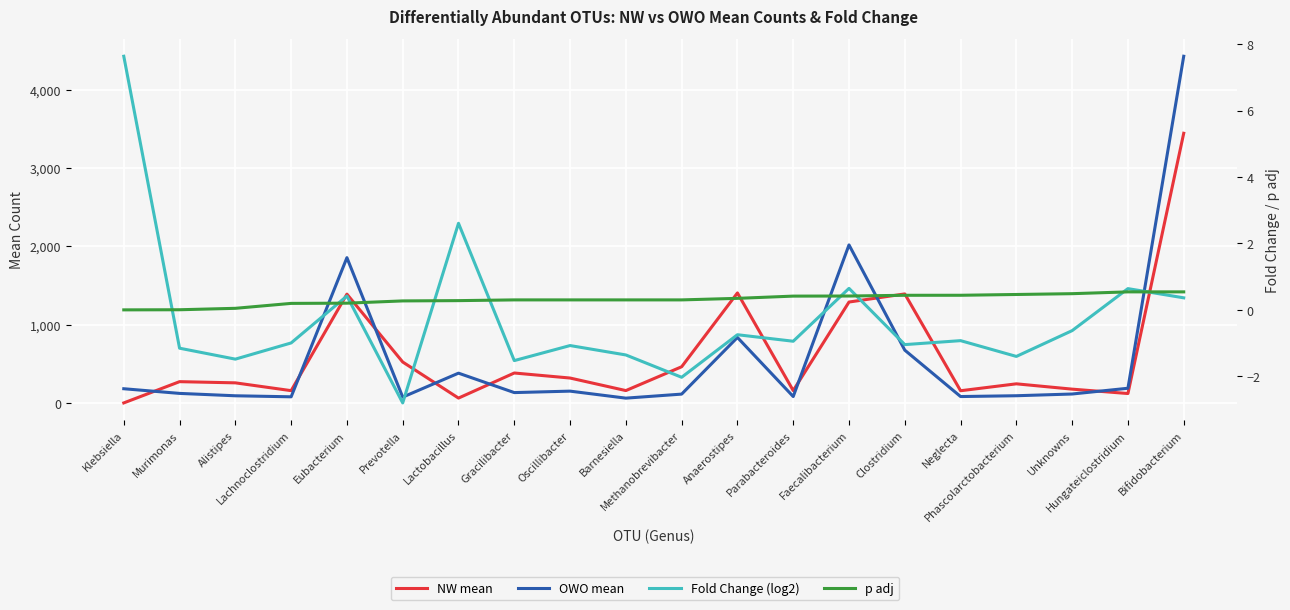

Which category has the highest value in the Fold Change (log2) series?

Klebsiella